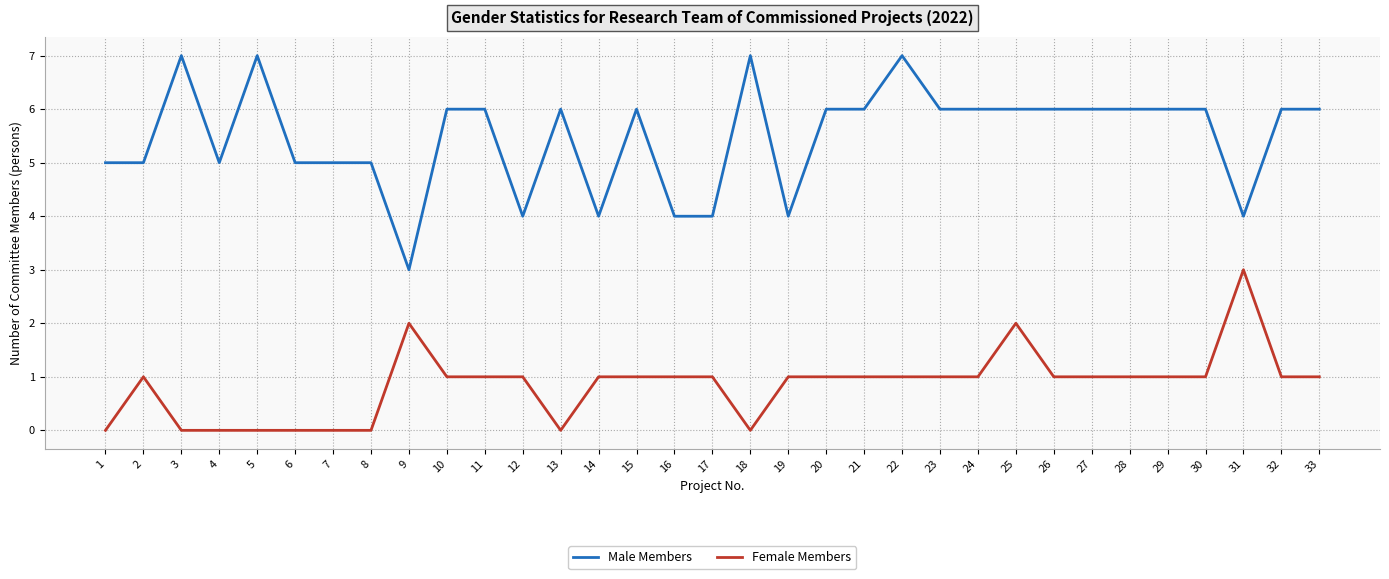

What is the average value of the Female Members series?

1